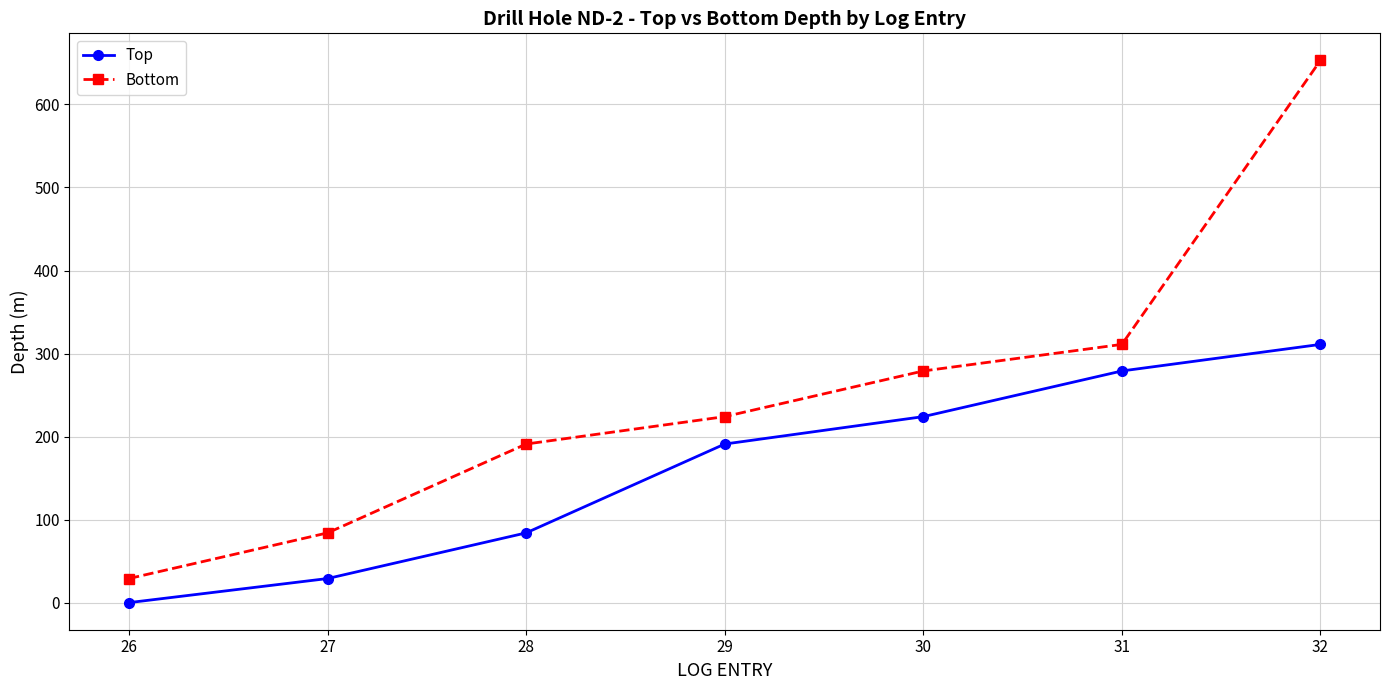

At which category is the sum across all series the highest?

32